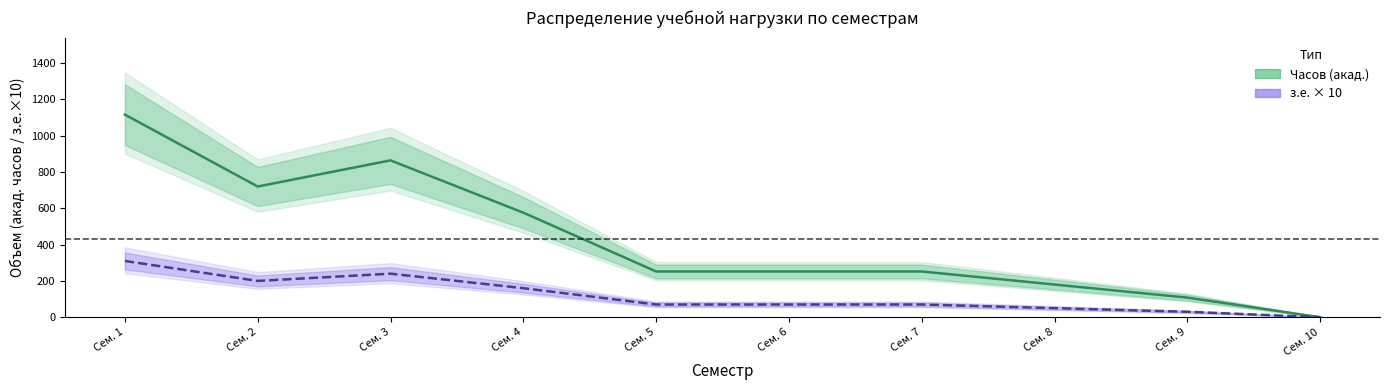

At which label is Часов (акад.) closest to 558?

Сем. 4